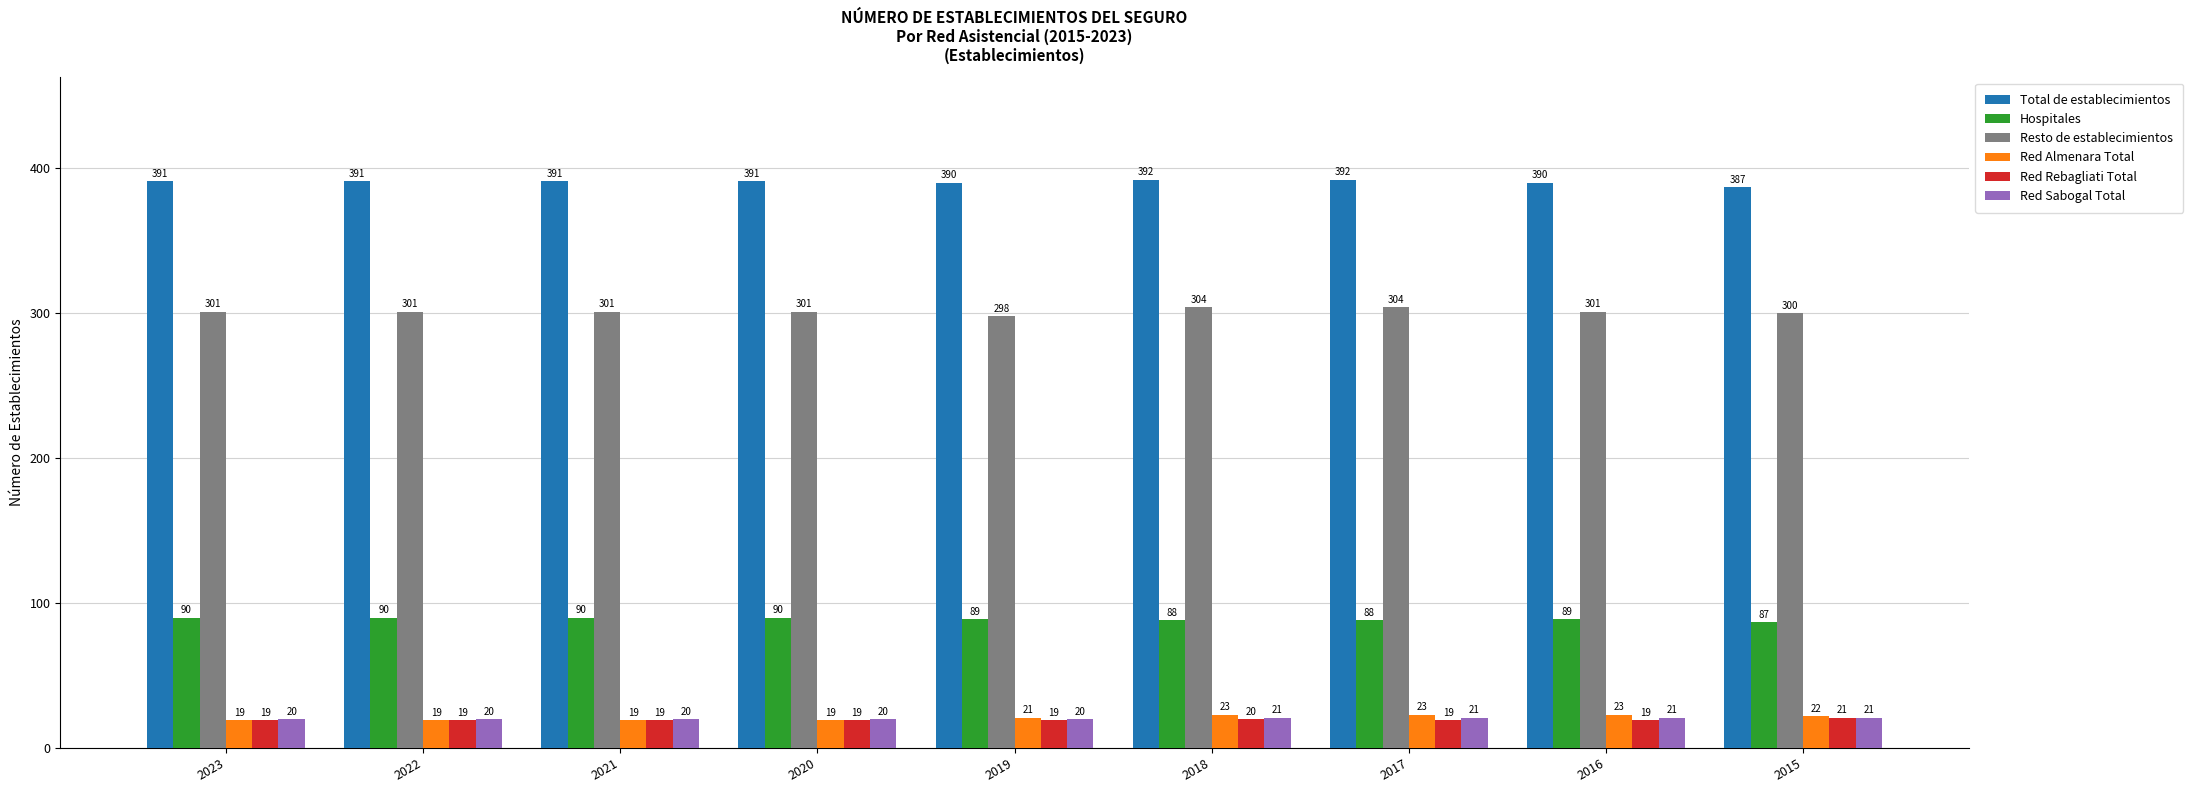

How many Hospitales values are between 88 and 90?

8